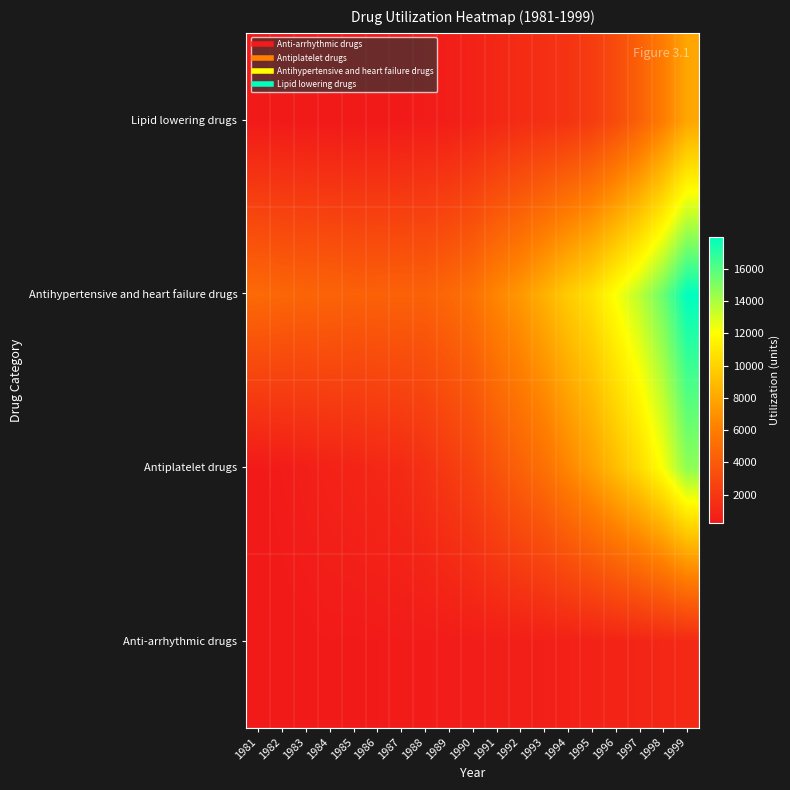

Between 1985 and 1990, which is larger?

1990